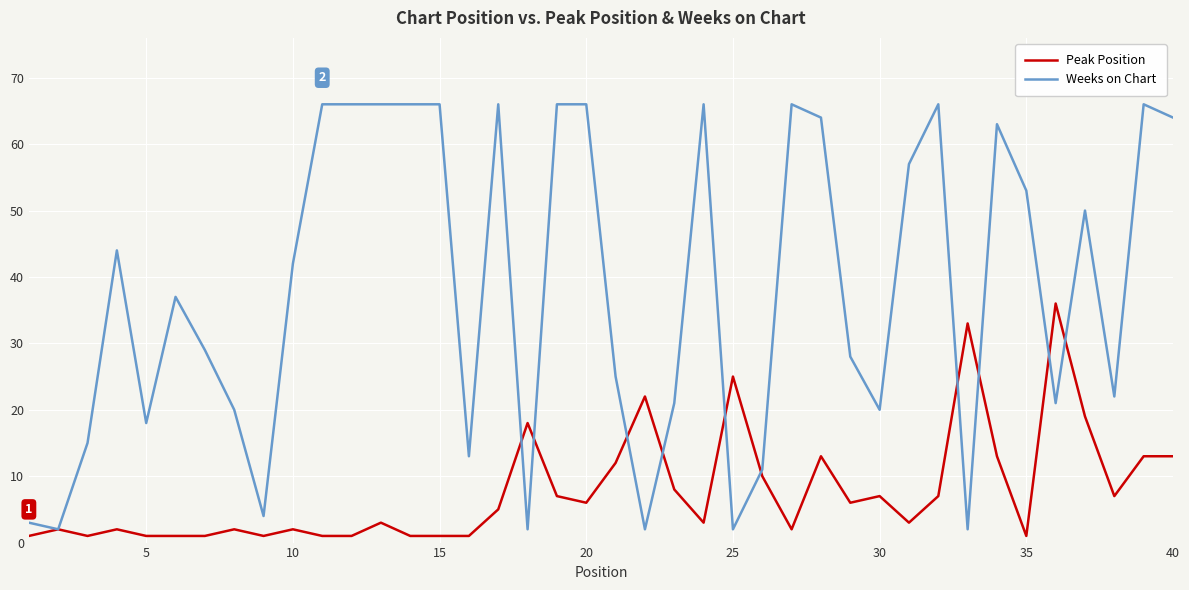

Which series has the largest range (max minus min)?

Weeks on Chart